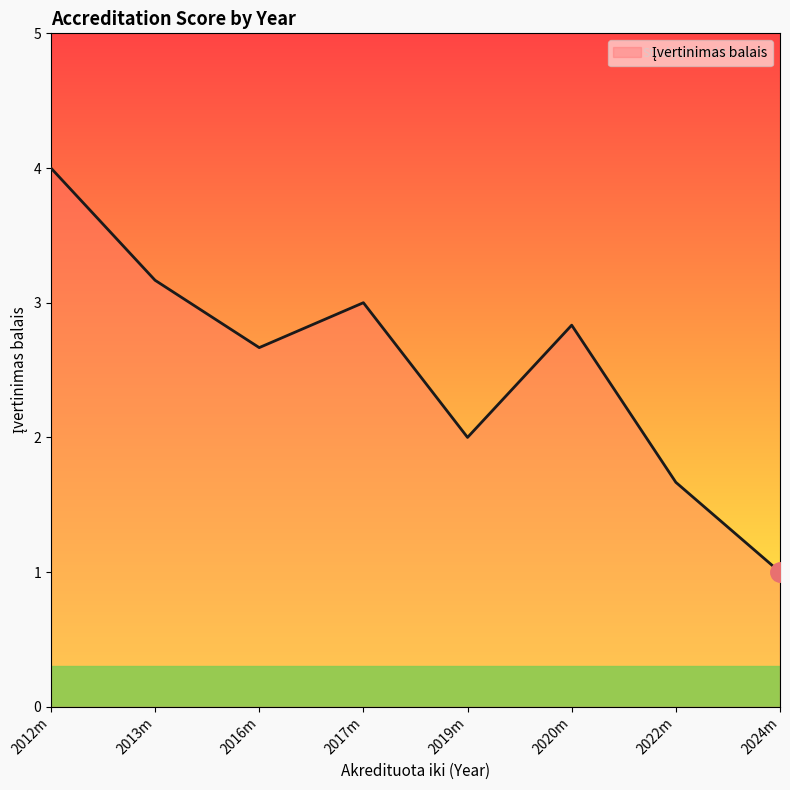

How many categories are shown in the chart?

8